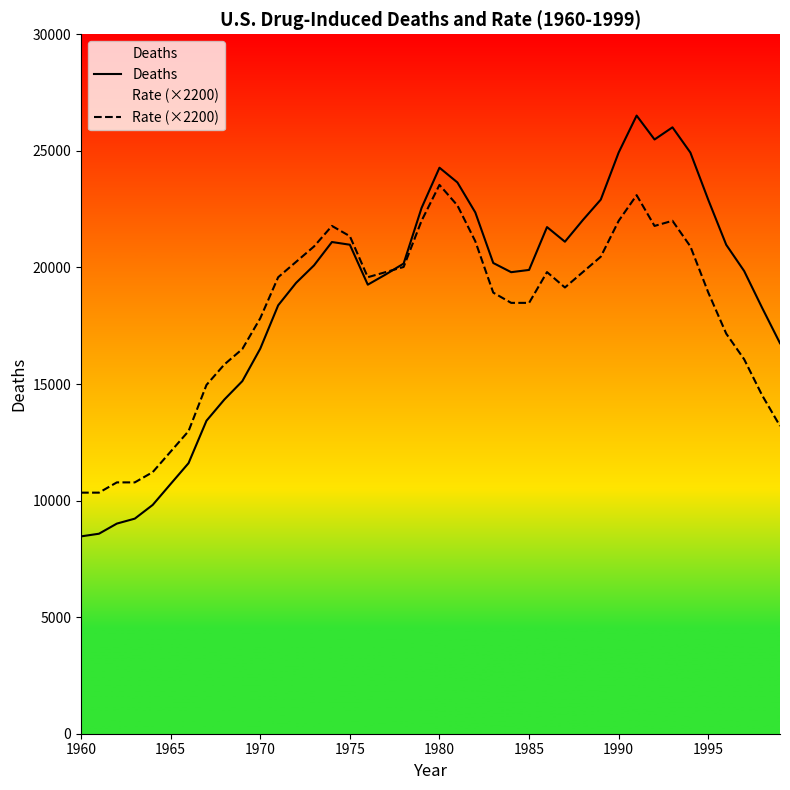

The Rate (×2200) series shows 32869 at 1990. True or false?

False